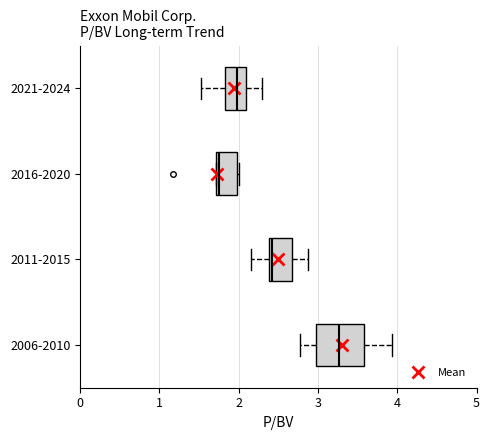

Where does the left whisker of the box for 2006-2010 end on the x-axis? The values are not printed on the chart, so give them approximately, as read against the axis.

2.8